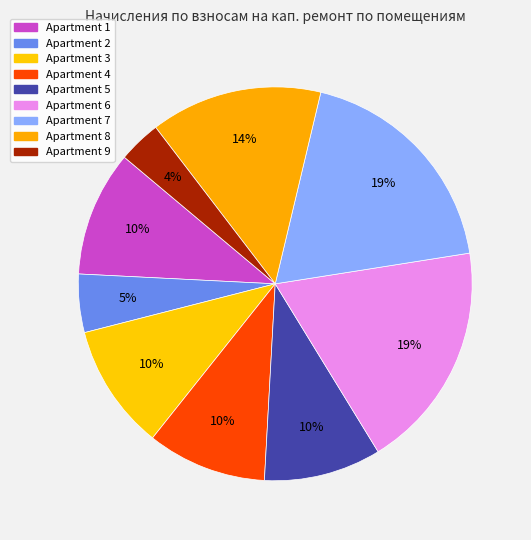

Count the number of slices in the pie.

9